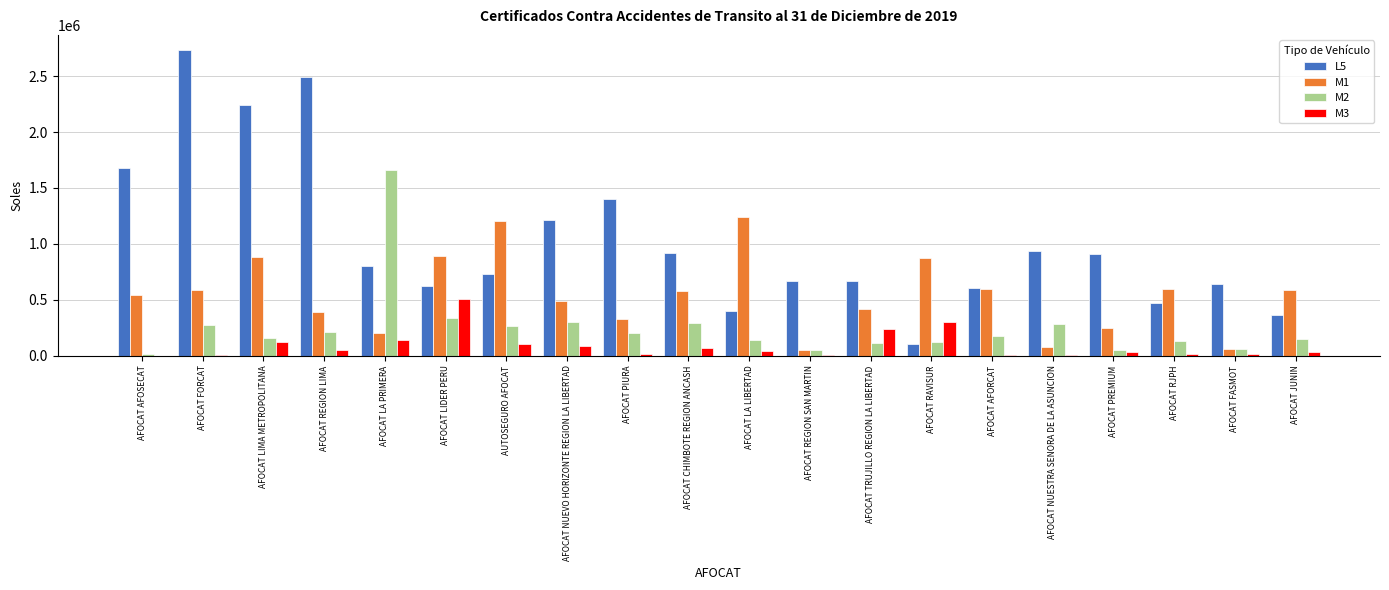

What is the sum of the M1 values at AFOCAT TRUJILLO REGION LA LIBERTAD and AFOCAT LIMA METROPOLITANA?

1298429.0